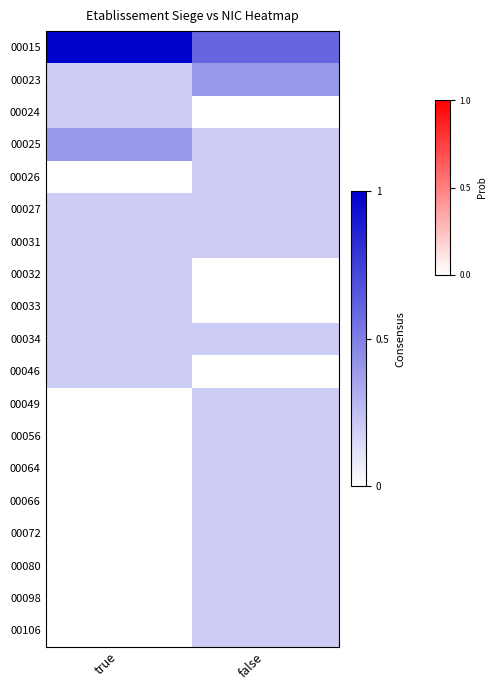

Reading right to left, extract all data points from this chart.

00015: false=0.6	true=1.0
00023: false=0.4	true=0.2
00024: false=0.0	true=0.2
00025: false=0.2	true=0.4
00026: false=0.2	true=0.0
00027: false=0.2	true=0.2
00031: false=0.2	true=0.2
00032: false=0.0	true=0.2
00033: false=0.0	true=0.2
00034: false=0.2	true=0.2
00046: false=0.0	true=0.2
00049: false=0.2	true=0.0
00056: false=0.2	true=0.0
00064: false=0.2	true=0.0
00066: false=0.2	true=0.0
00072: false=0.2	true=0.0
00080: false=0.2	true=0.0
00098: false=0.2	true=0.0
00106: false=0.2	true=0.0